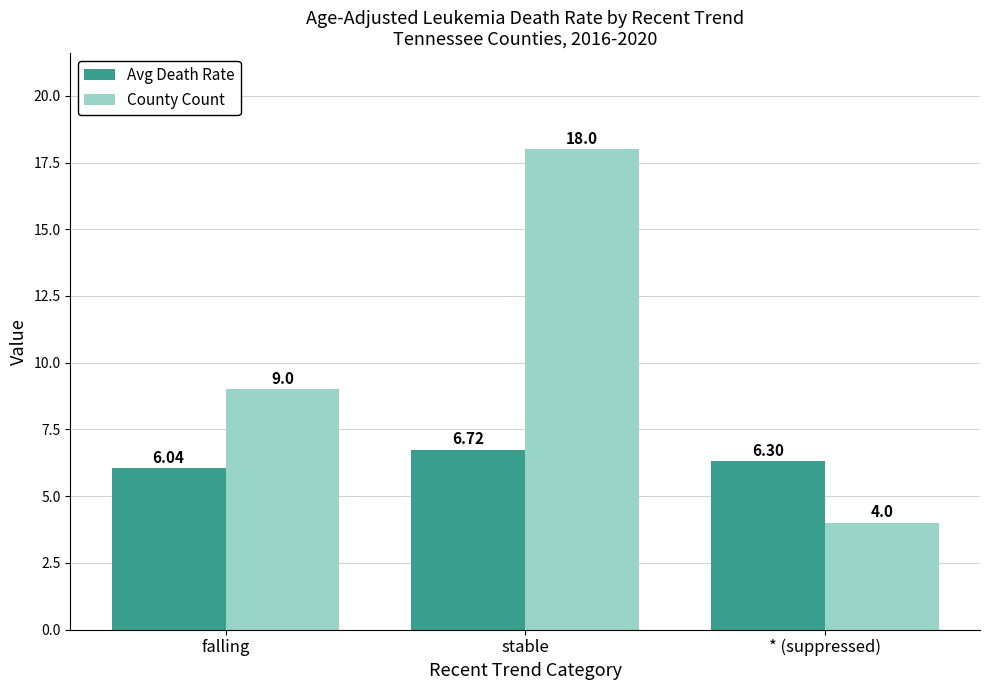

What is the difference between the Avg Death Rate values at * (suppressed) and falling?

0.3